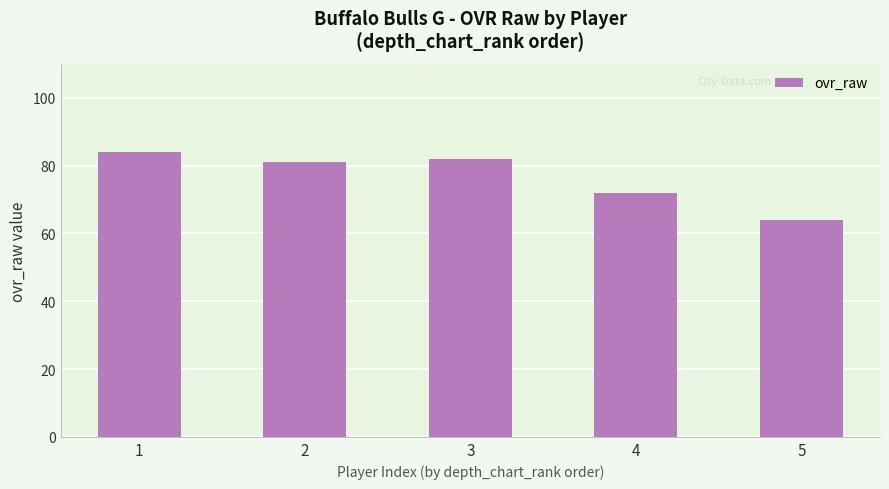

What is the smallest value displayed?

64